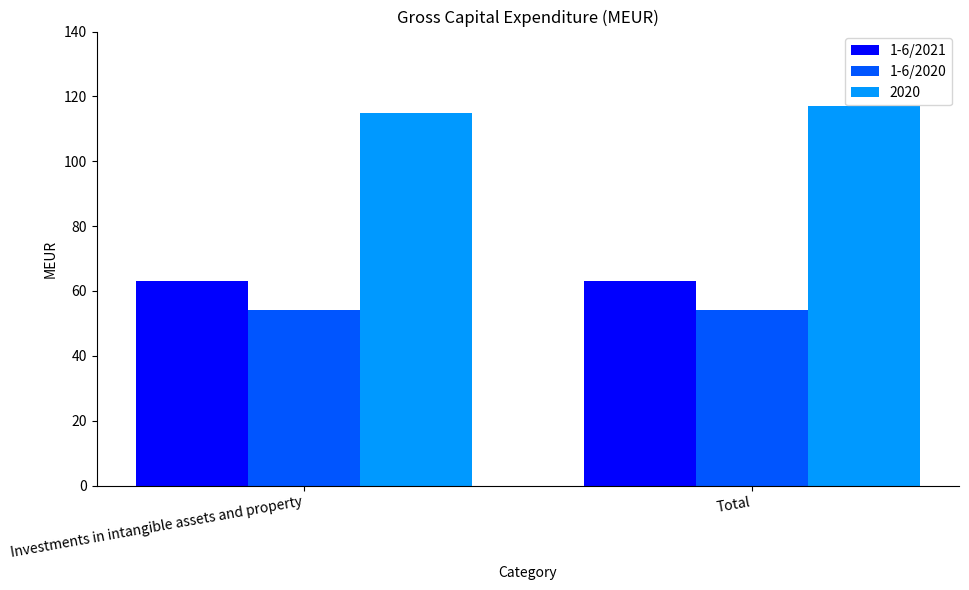

Count the number of categories in the chart.

2